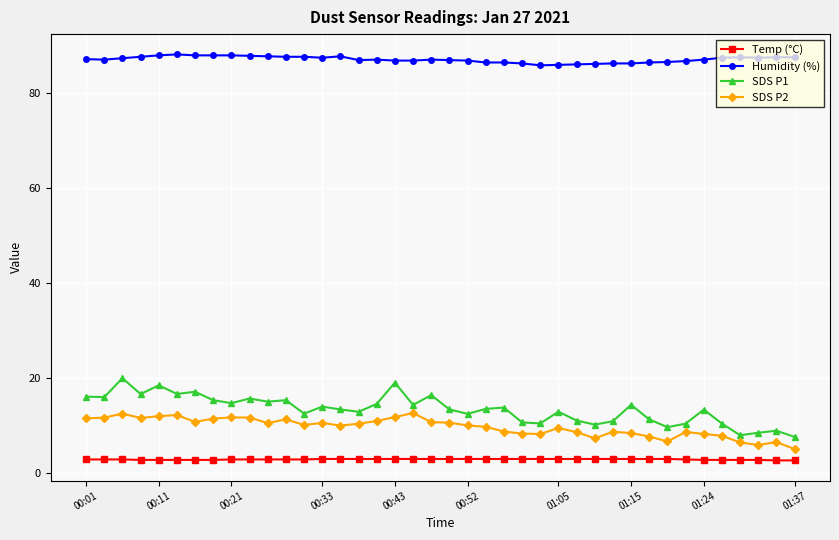

True or false: Humidity (%) has more than 2 interior local peaks.

True